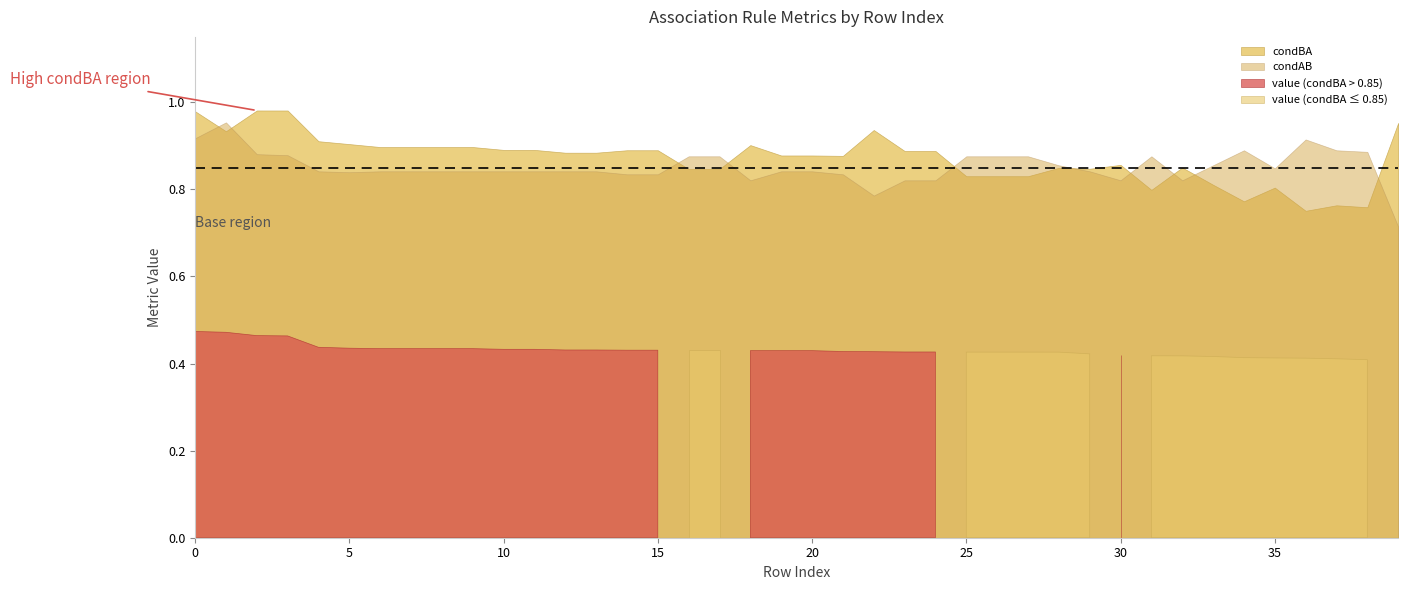

True or false: condAB and value intersect in this chart.

False